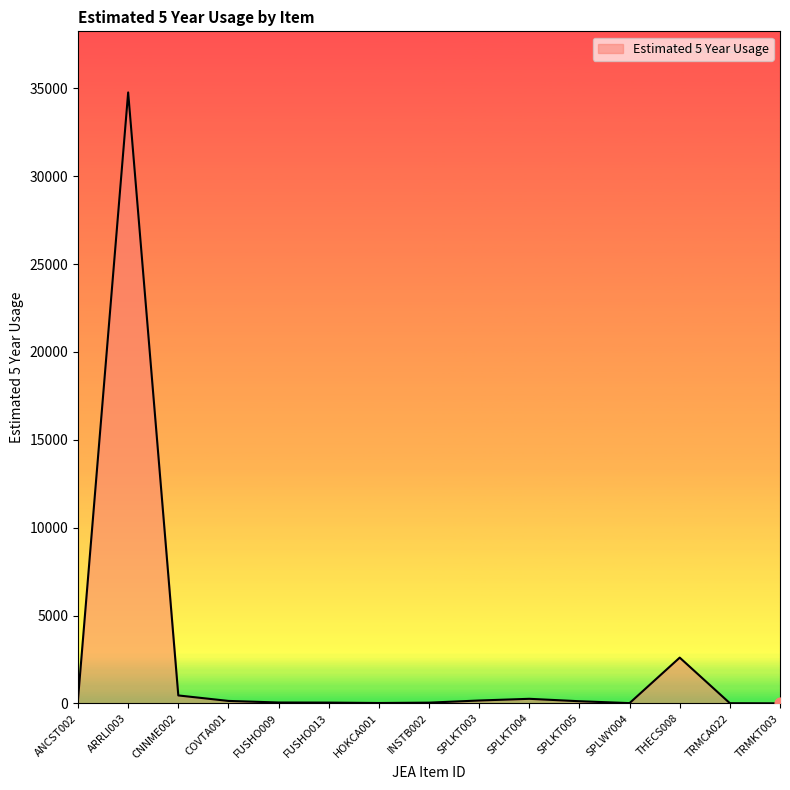

Approximately how many times larger is the value at TRMCA022 compared to TRMKT003?

8.0